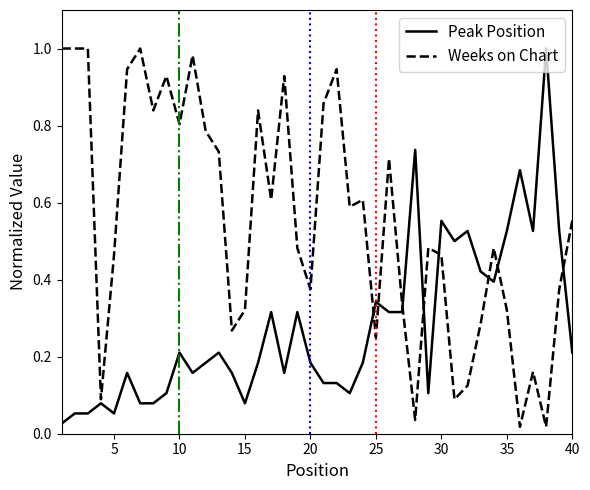

Rank the series by their average value, from lowest to highest.

Peak Position, Weeks on Chart